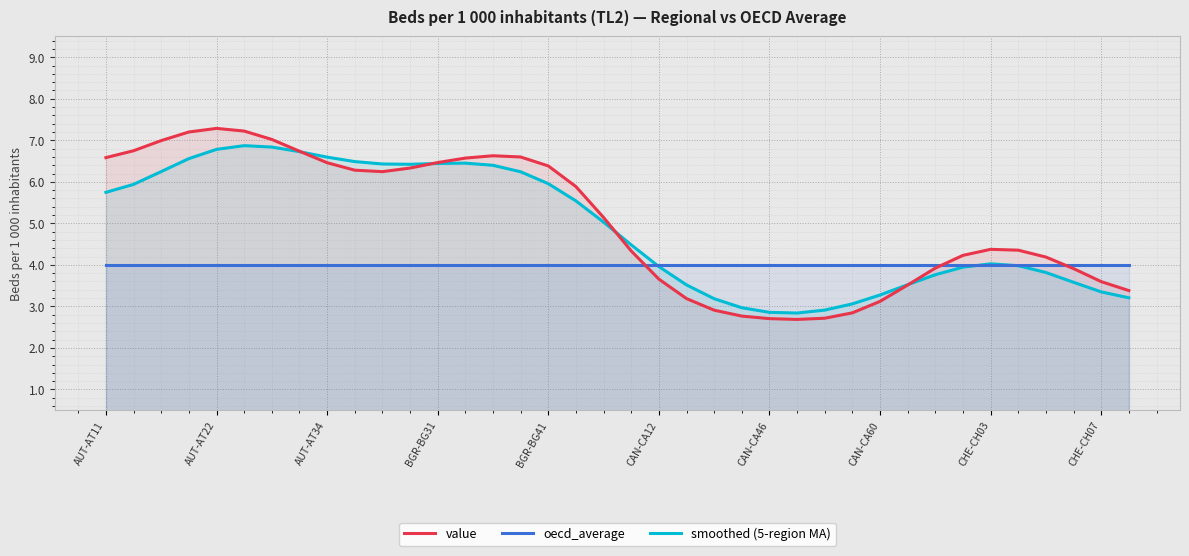

What is the sum of the smoothed (5-region MA) values at 11 and 25?

9.3